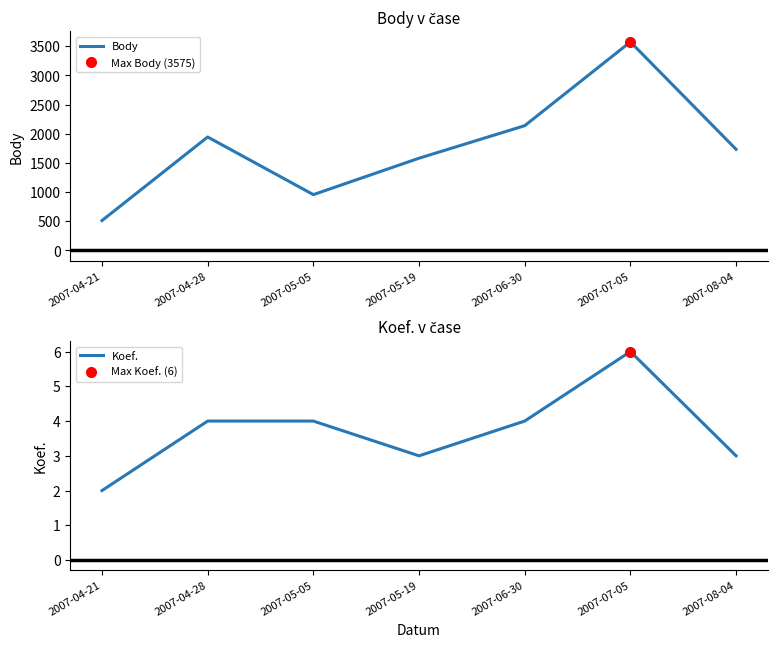

True or false: Koef. and Body cross at least once.

False